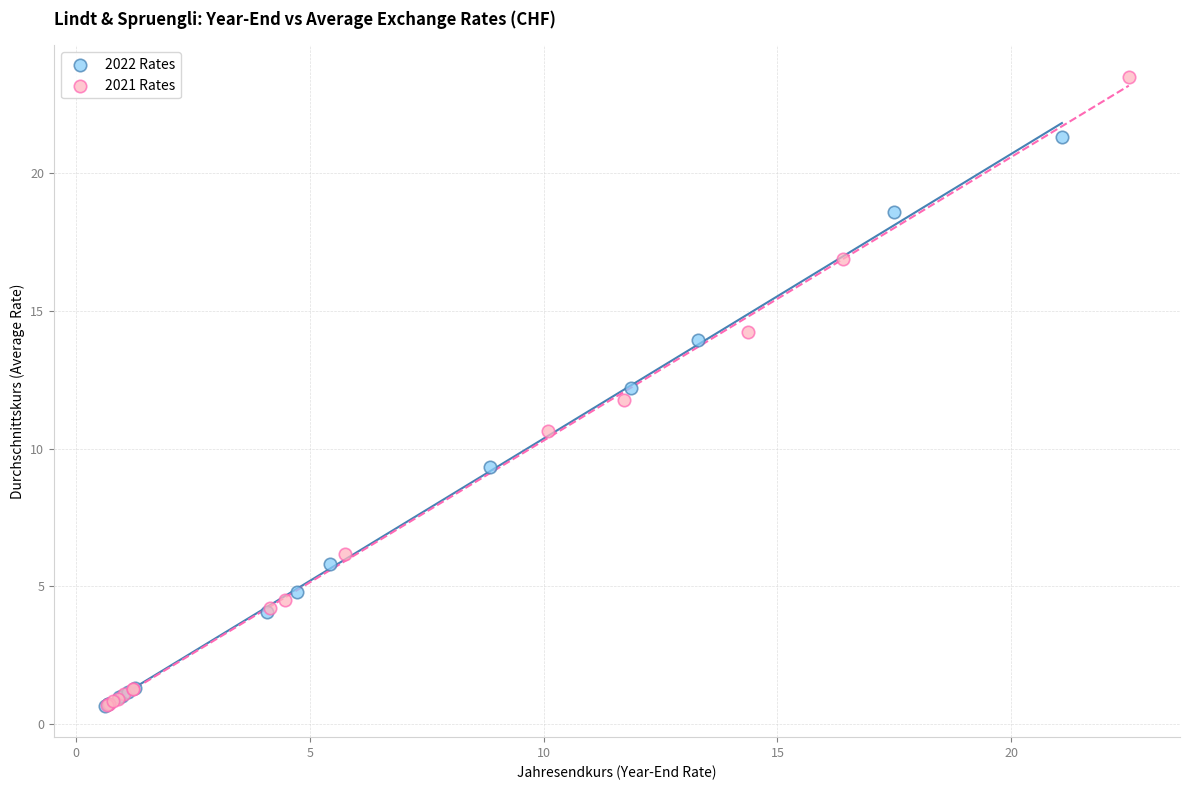

Which series reaches the maximum Y coordinate?

2021 Rates